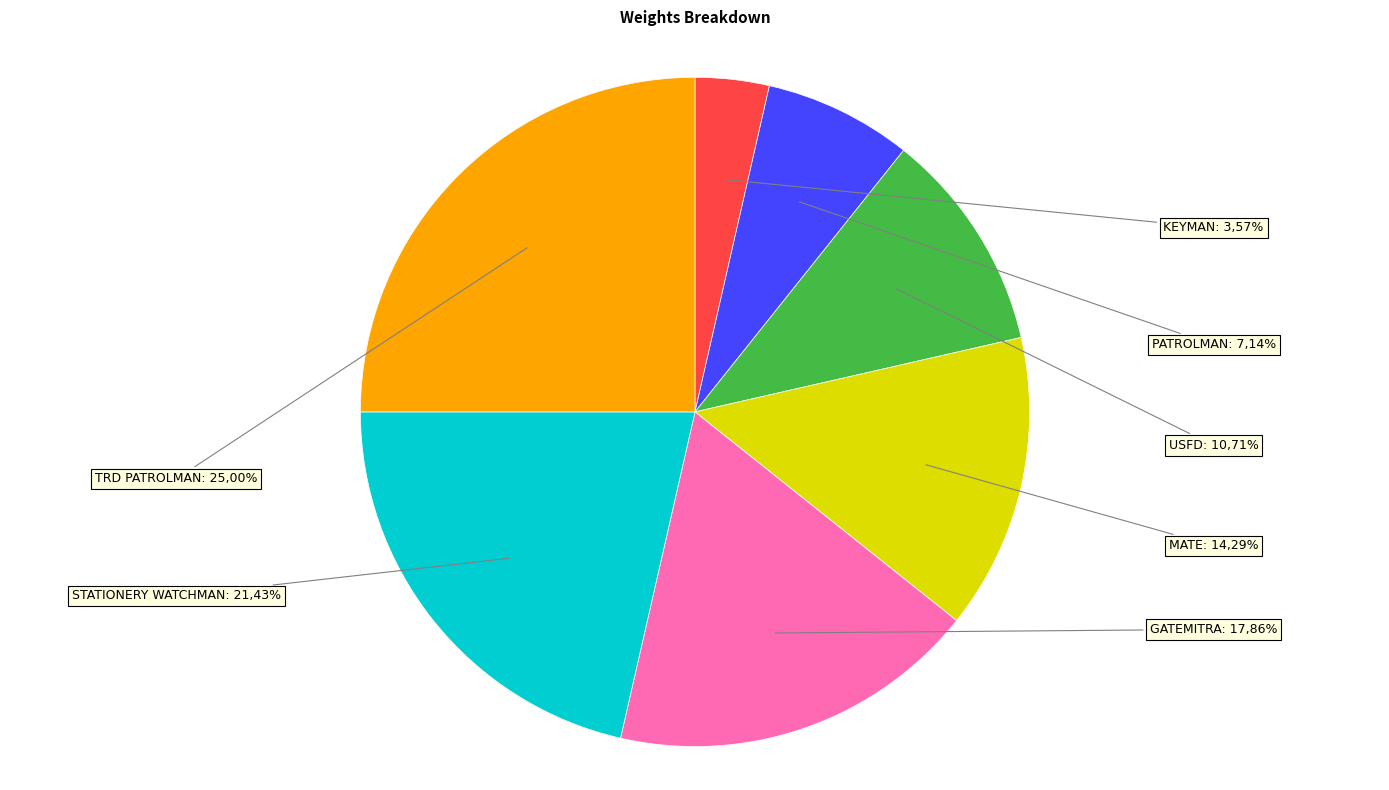

Rank the categories by value from lowest to highest.

KEYMAN, PATROLMAN, USFD, MATE, GATEMITRA, STATIONERY WATCHMAN, TRD PATROLMAN